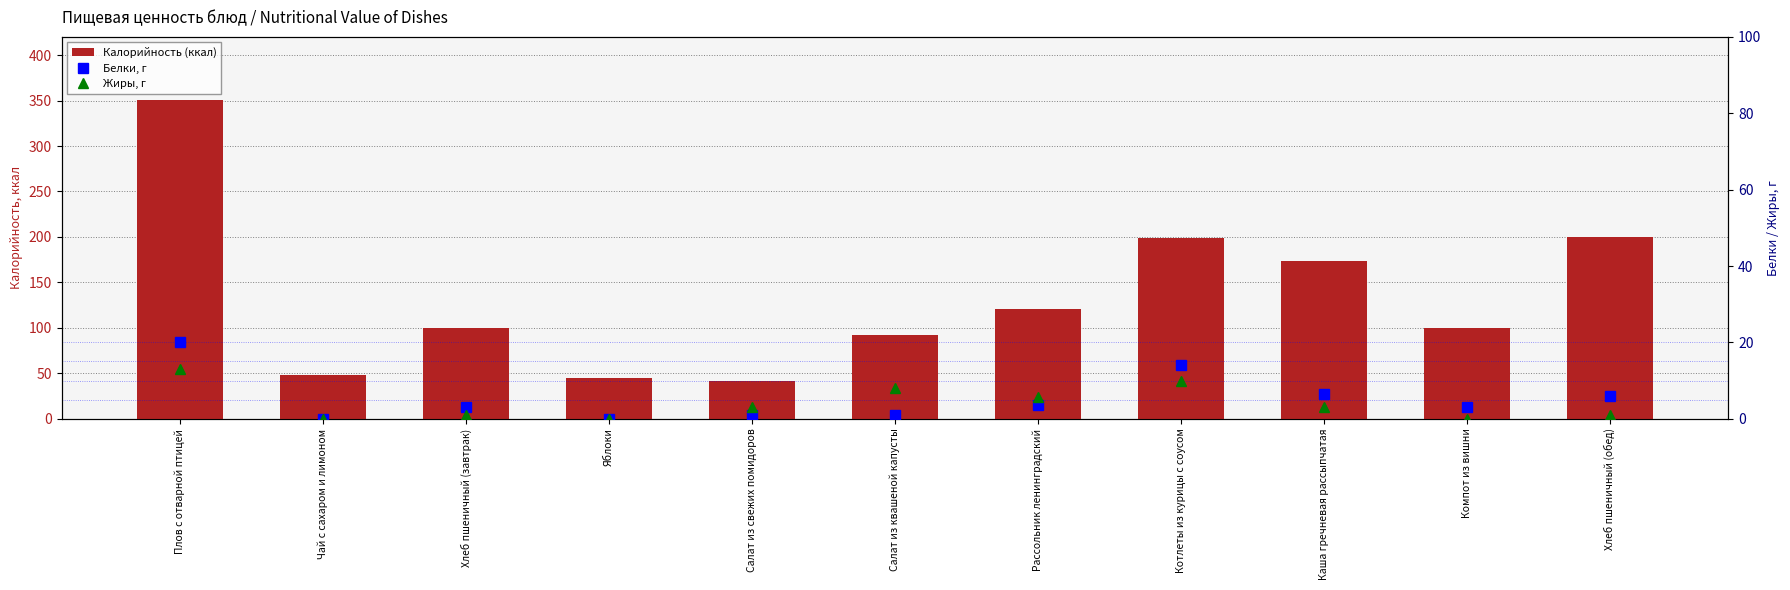

At which category is the sum across all series the highest?

Плов с отварной птицей